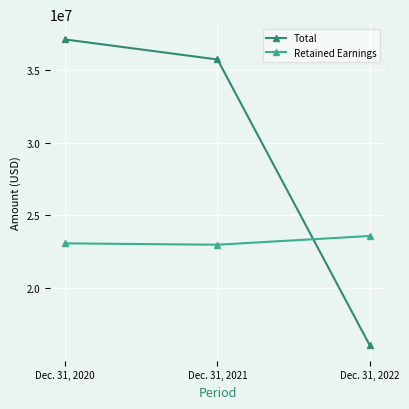

How many values in the Total series are below 35716000?

1